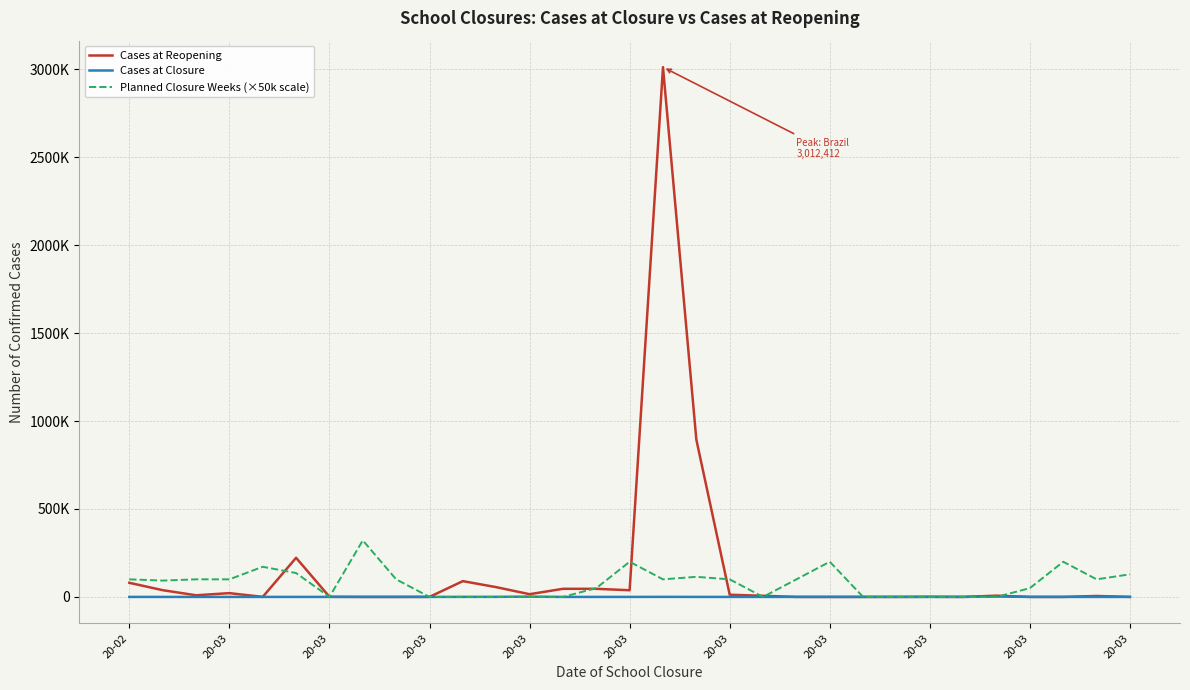

Does the chart display data point markers on the line(s)?

No